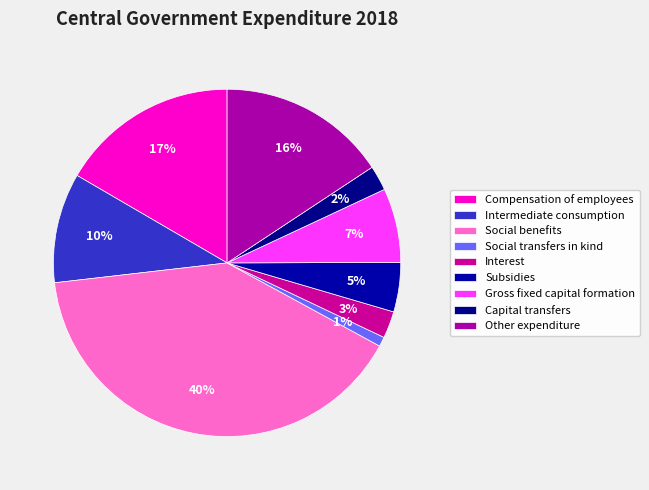

The Social transfers in kind slice represents 1% of the pie. True or false?

True